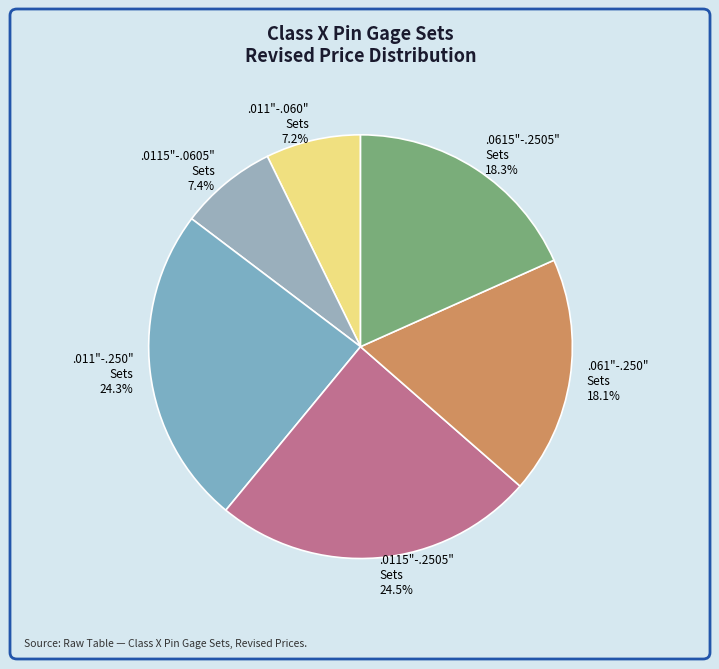

Between .011"-.060" Sets 7.2% and .0115"-.2505" Sets 24.5%, which is larger?

.0115"-.2505" Sets 24.5%